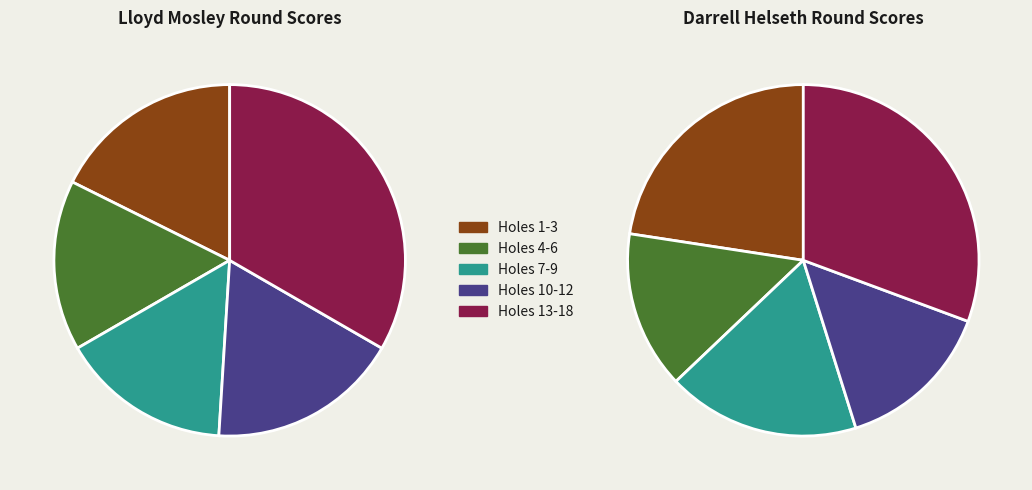

Is the sum of hole_16 and hole_4 greater than half?

No